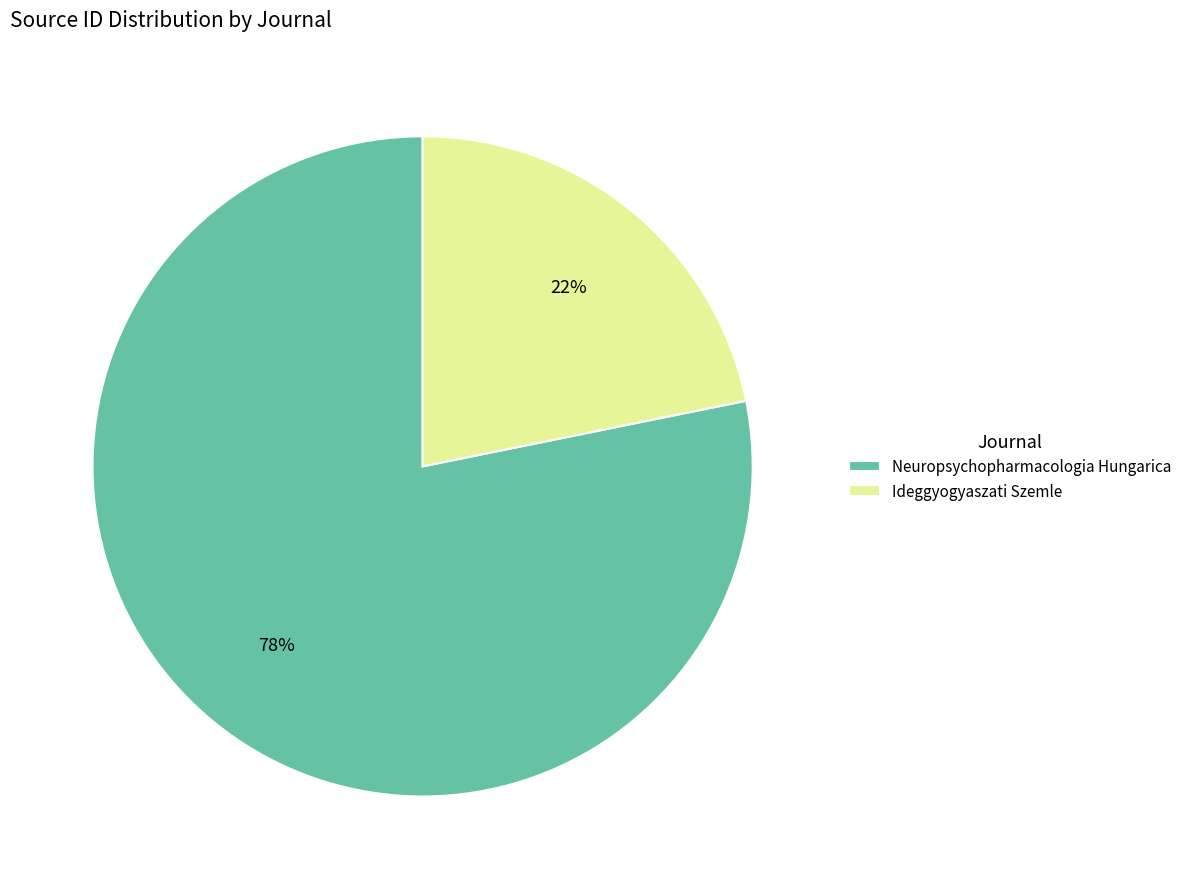

How many segments does this pie chart have?

2